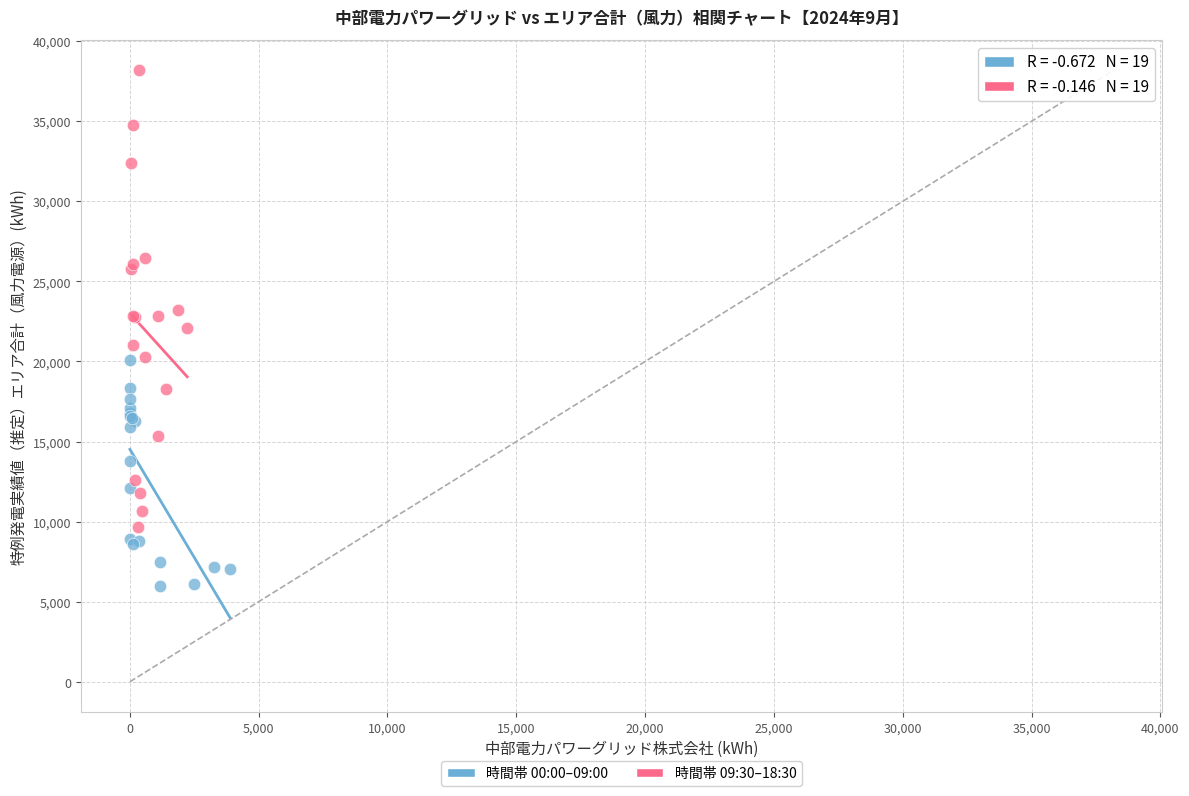

What are all the series names shown in the legend?

時間帯 00:00–09:00, 時間帯 09:30–18:30